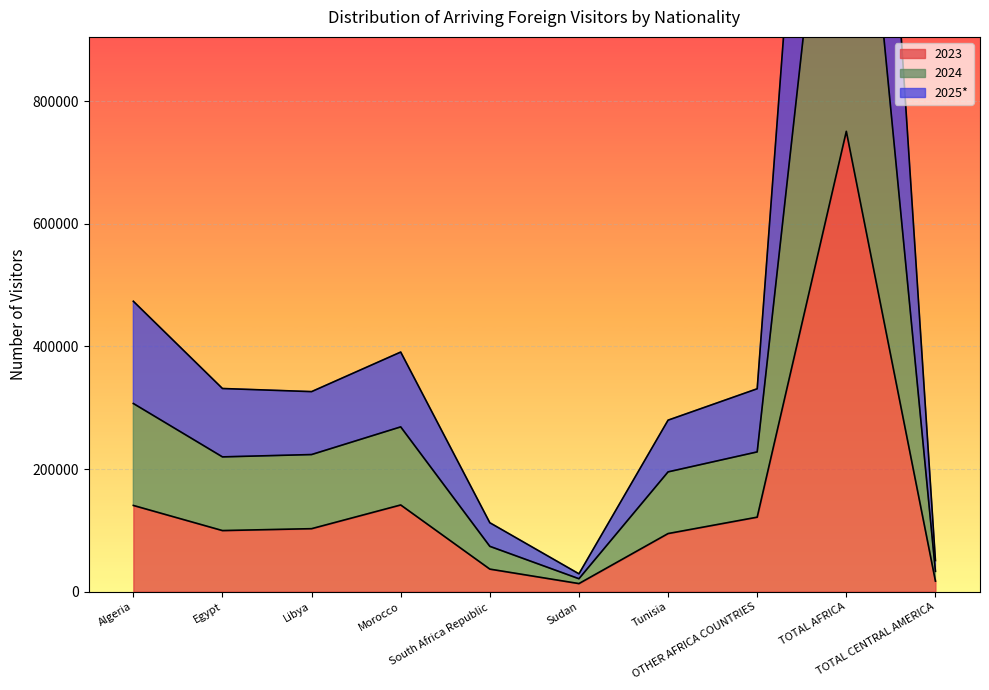

What is the maximum value for 2023?

750997